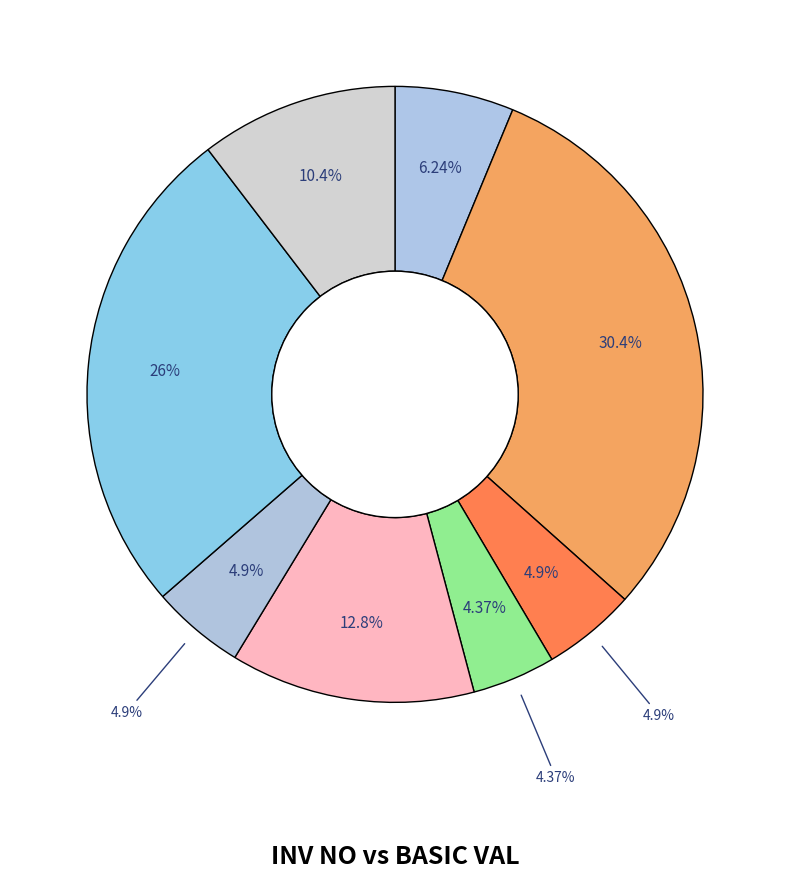

True or false: 00881/21-22 accounts for 19% of the total.

False